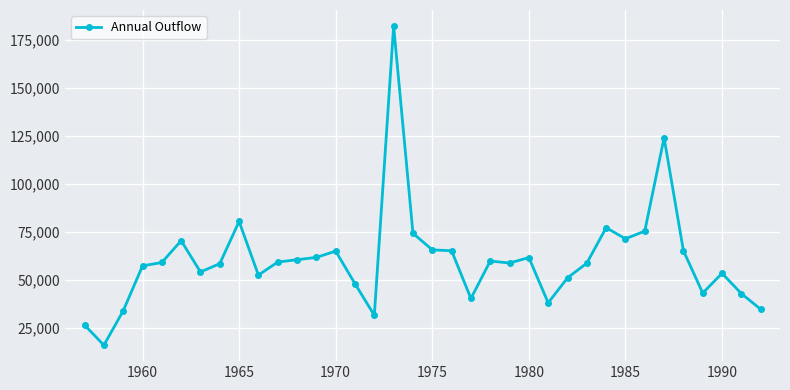

What is the smallest value displayed?

16020